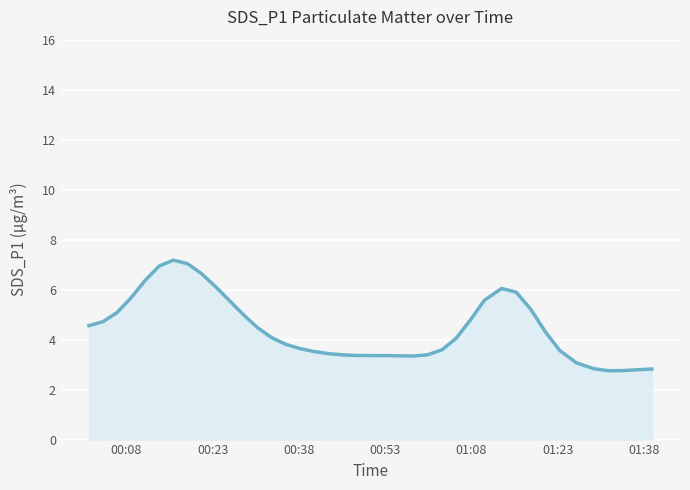

What is the difference between the maximum and minimum values?

4.4